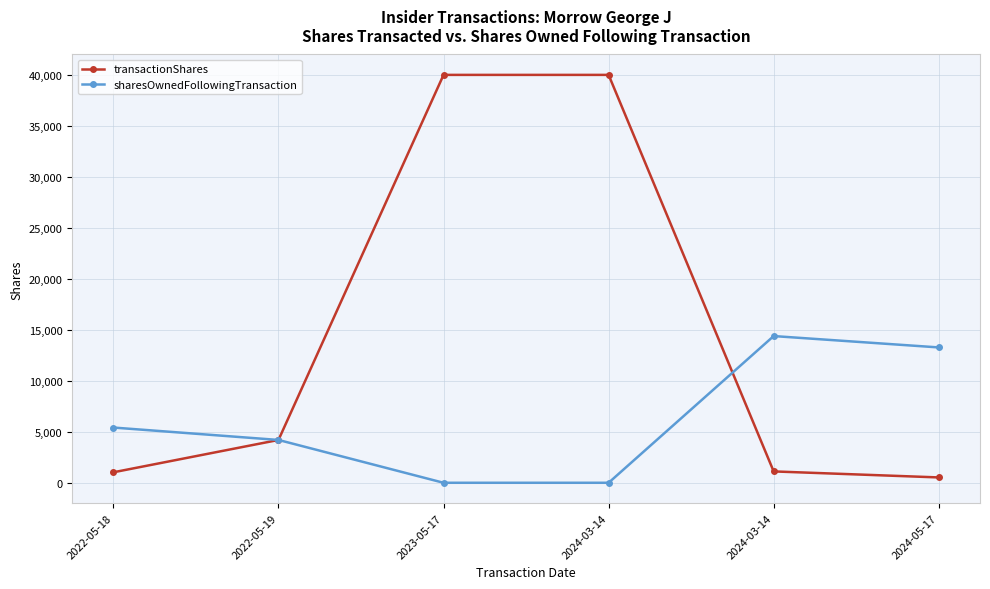

How many series are shown in this chart?

2